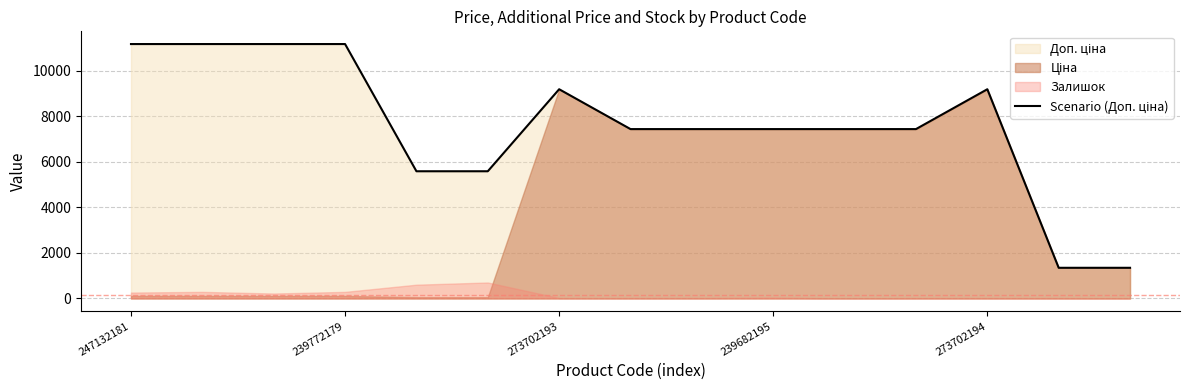

How many data points are less than 7444?

4